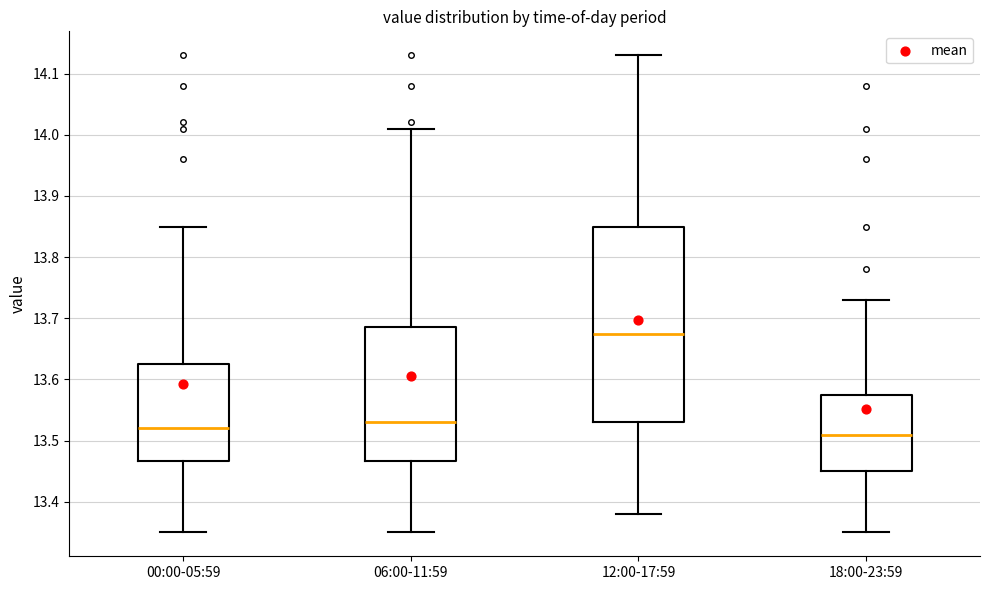

Reading left to right, read every box against the y-axis: the position of its median line, the range the box covers, and the ends of its whiskers. The values are not printed on the chart, so give them approximately, as read against the axis.

00:00-05:59: median 13.52, box 13.47 to 13.63, whiskers 13.35 to 13.85
06:00-11:59: median 13.53, box 13.47 to 13.69, whiskers 13.35 to 14.01
12:00-17:59: median 13.68, box 13.53 to 13.85, whiskers 13.38 to 14.13
18:00-23:59: median 13.51, box 13.45 to 13.58, whiskers 13.35 to 13.73